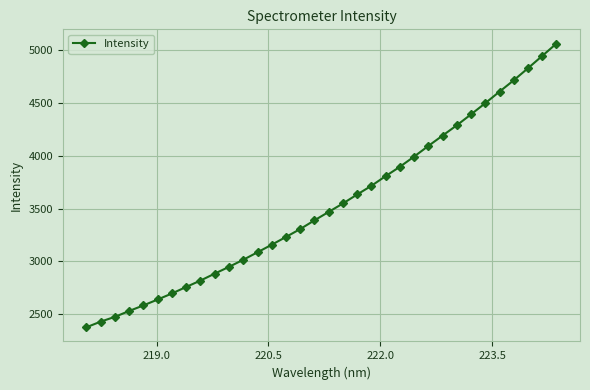

How many categories are shown in the chart?

34